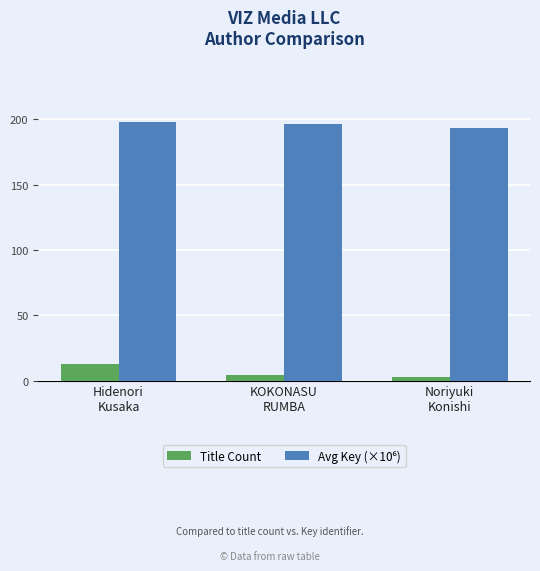

What position from the left is KOKONASU
RUMBA?

2